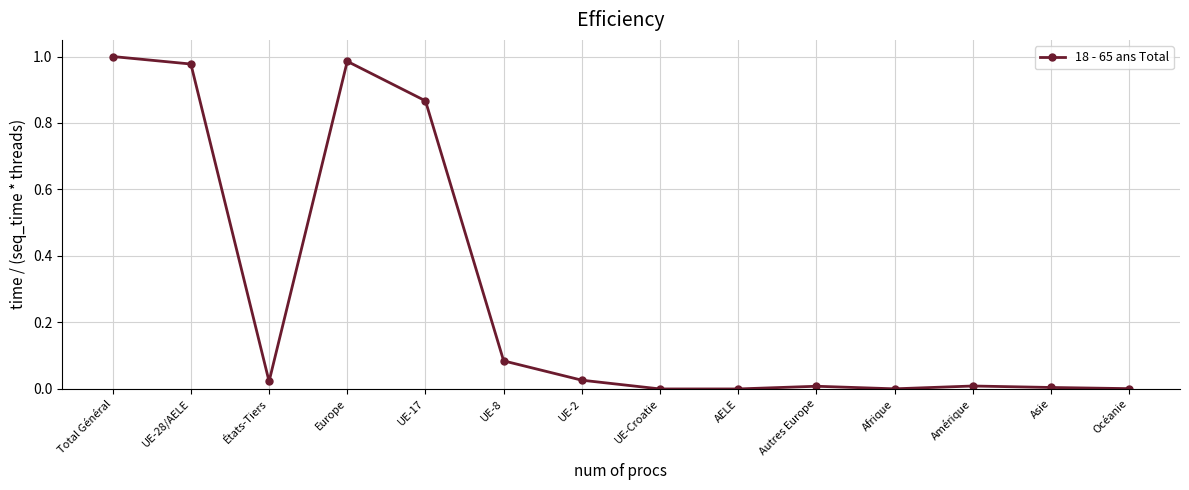

How many lines are shown in the chart?

1